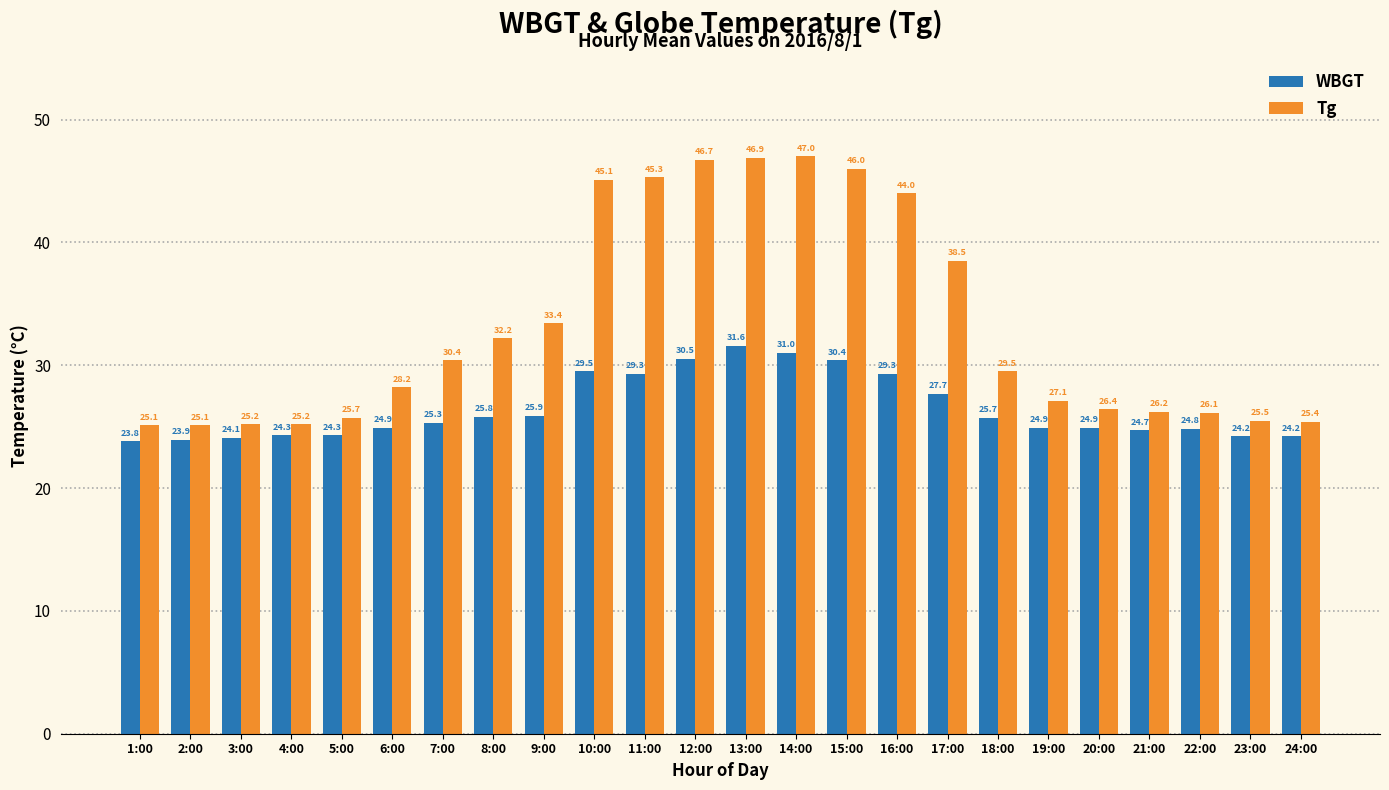

How many bars are there in total?

48